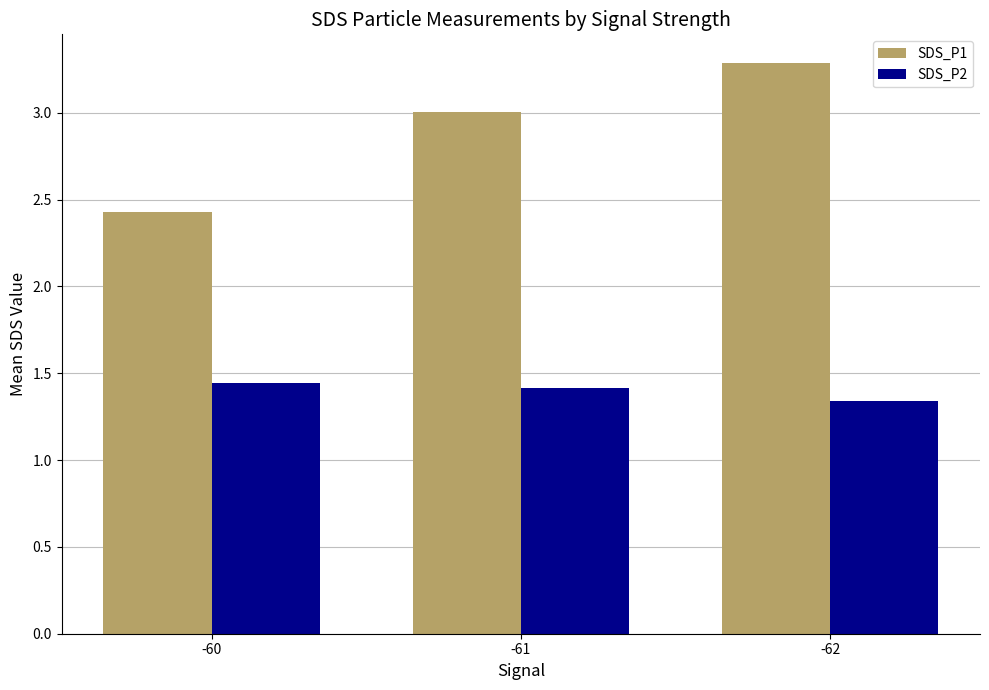

How many SDS_P2 values are between 1 and 2?

3